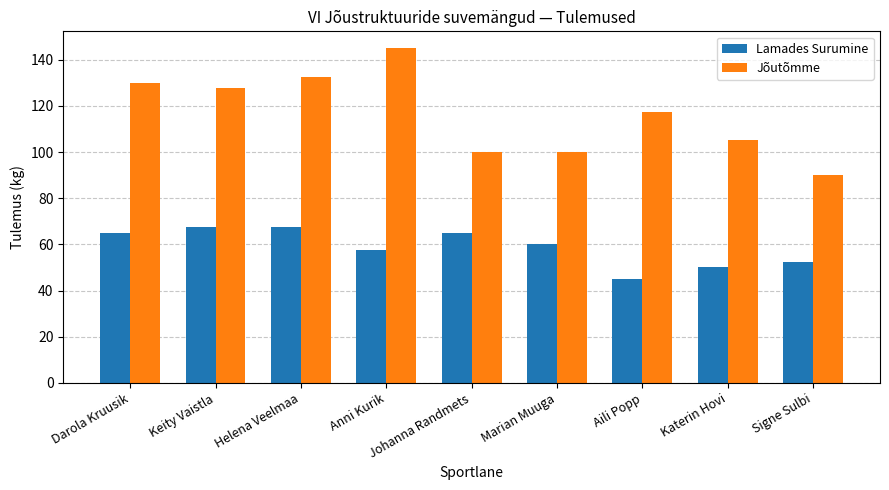

The Jõutõmme series shows 127.5 at Keity Vaistla. True or false?

True